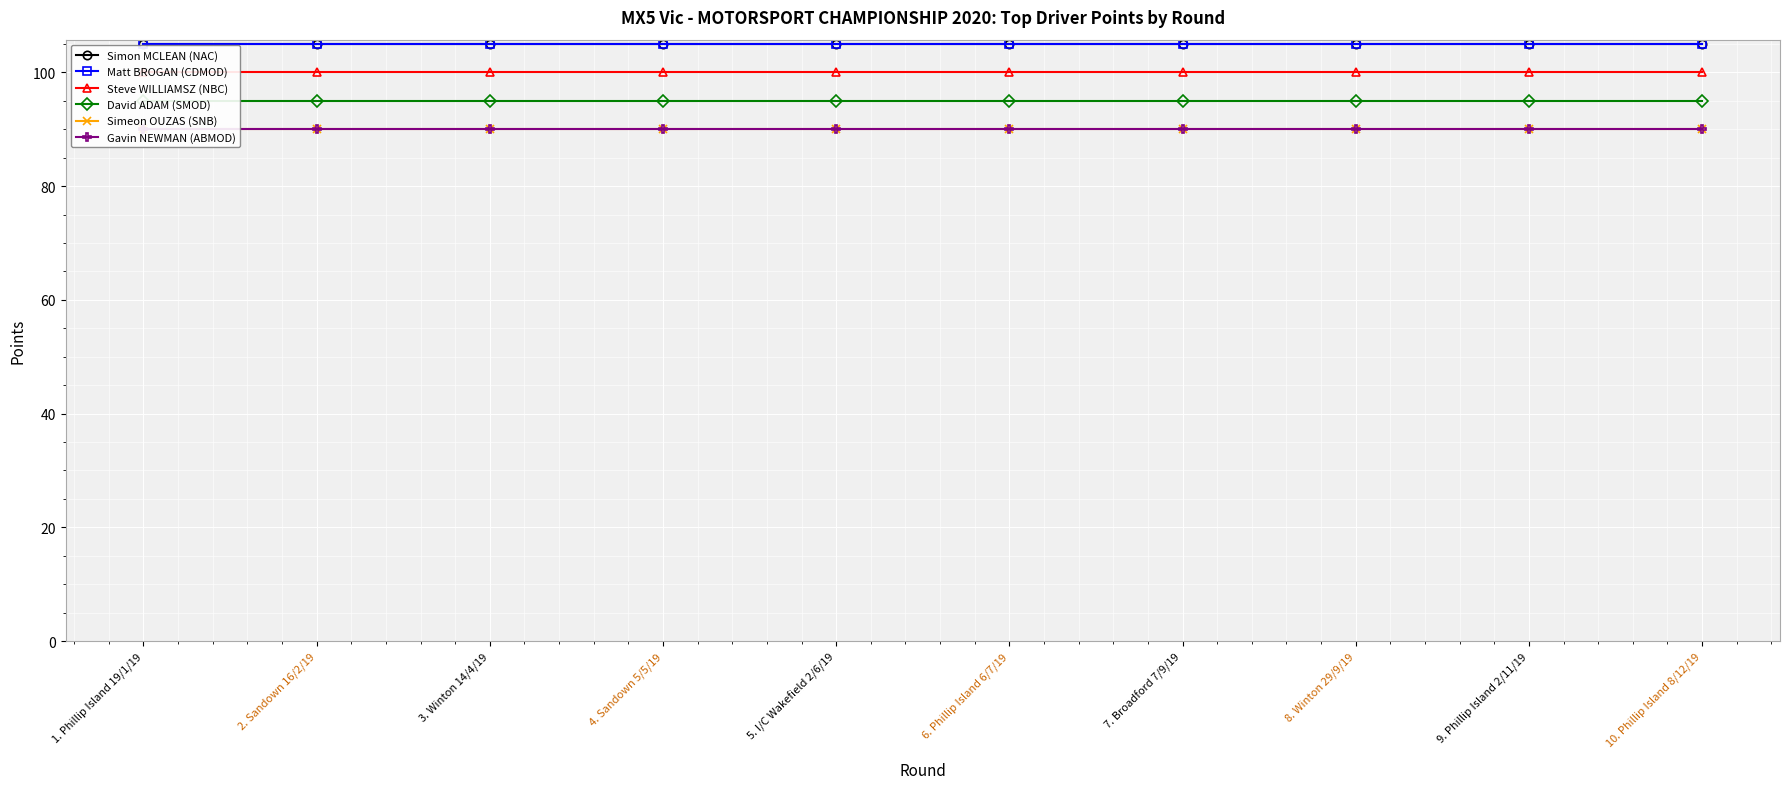

What is the spread (max minus min) of values at 7. Broadford 7/9/19?

15